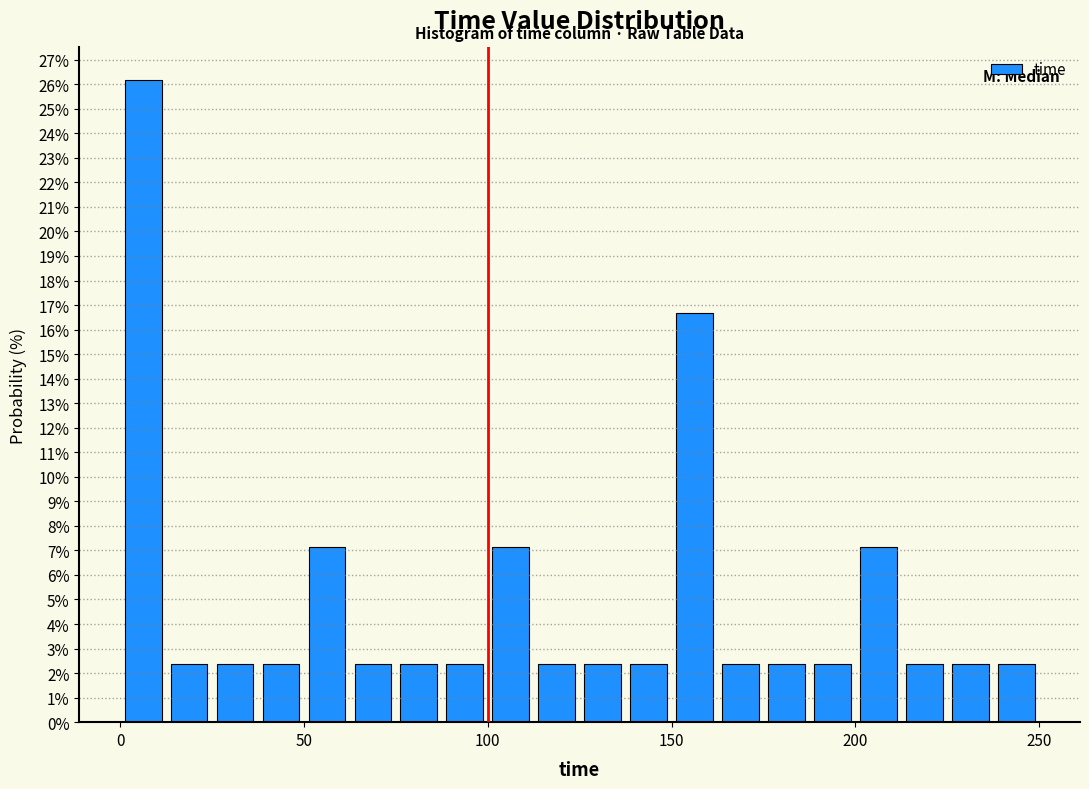

Read against the x-axis, roughly where is the centre of the tallest bar?

5